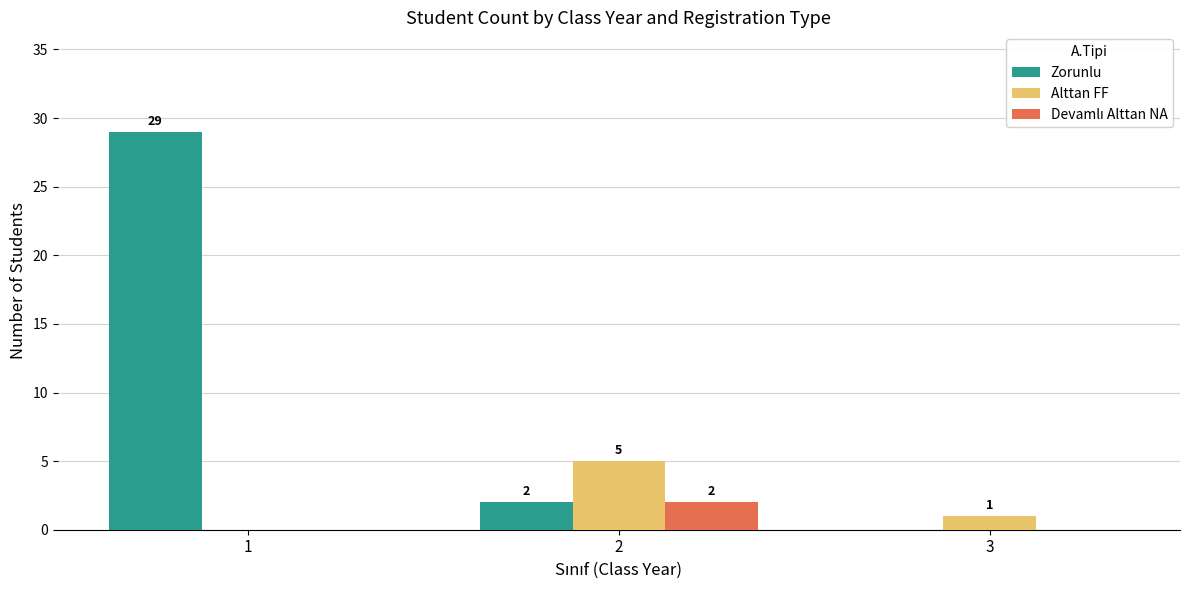

What is the total value across all series at 2?

9